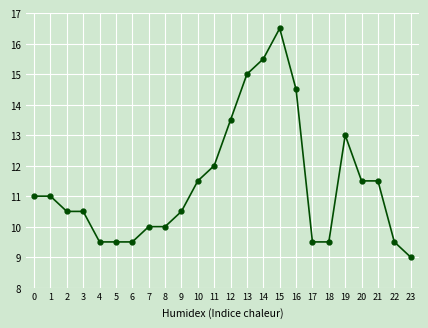

What is the change in value from 13 to 20?

-3.5